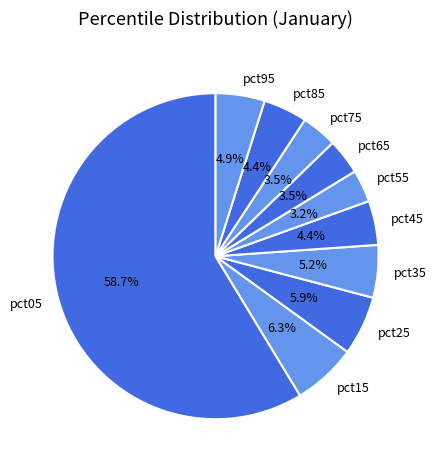

Which slice represents more than half of the pie?

pct05